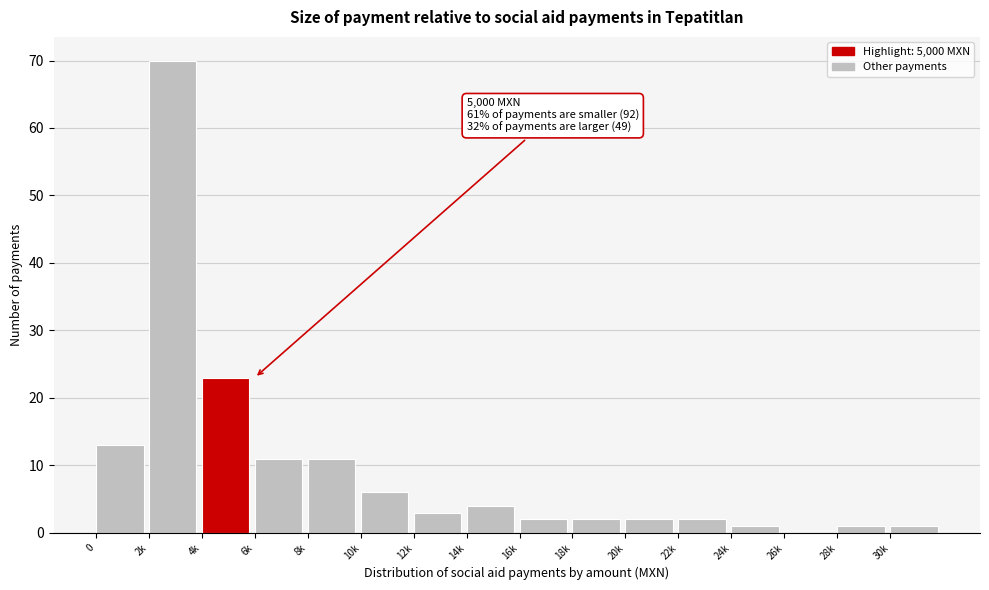

Reading left to right, what are all the values shown in this chart?

0=13	2k=70	4k=23	6k=11	8k=11	10k=6	12k=3	14k=4	16k=2	18k=2	20k=2	22k=2	24k=1	26k=0	28k=1	30k=1